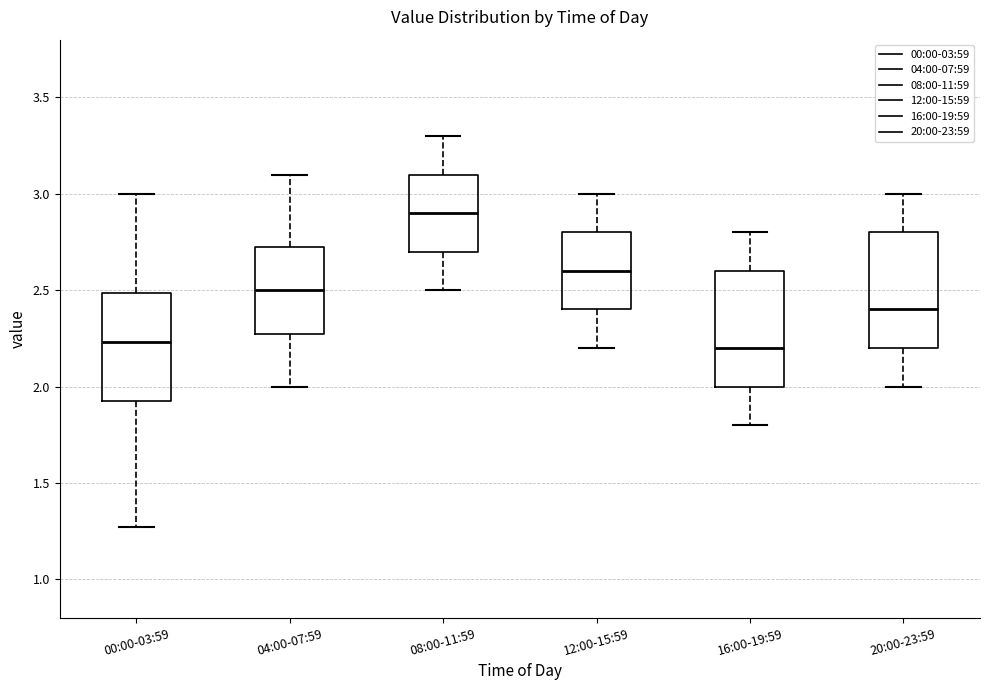

Reading left to right, read every box against the y-axis: the position of its median line, the range the box covers, and the ends of its whiskers. The values are not printed on the chart, so give them approximately, as read against the axis.

00:00-03:59: median 2.25, box 1.90 to 2.50, whiskers 1.25 to 3.00
04:00-07:59: median 2.50, box 2.30 to 2.75, whiskers 2.00 to 3.10
08:00-11:59: median 2.90, box 2.70 to 3.10, whiskers 2.50 to 3.30
12:00-15:59: median 2.60, box 2.40 to 2.80, whiskers 2.20 to 3.00
16:00-19:59: median 2.20, box 2.00 to 2.60, whiskers 1.80 to 2.80
20:00-23:59: median 2.40, box 2.20 to 2.80, whiskers 2.00 to 3.00